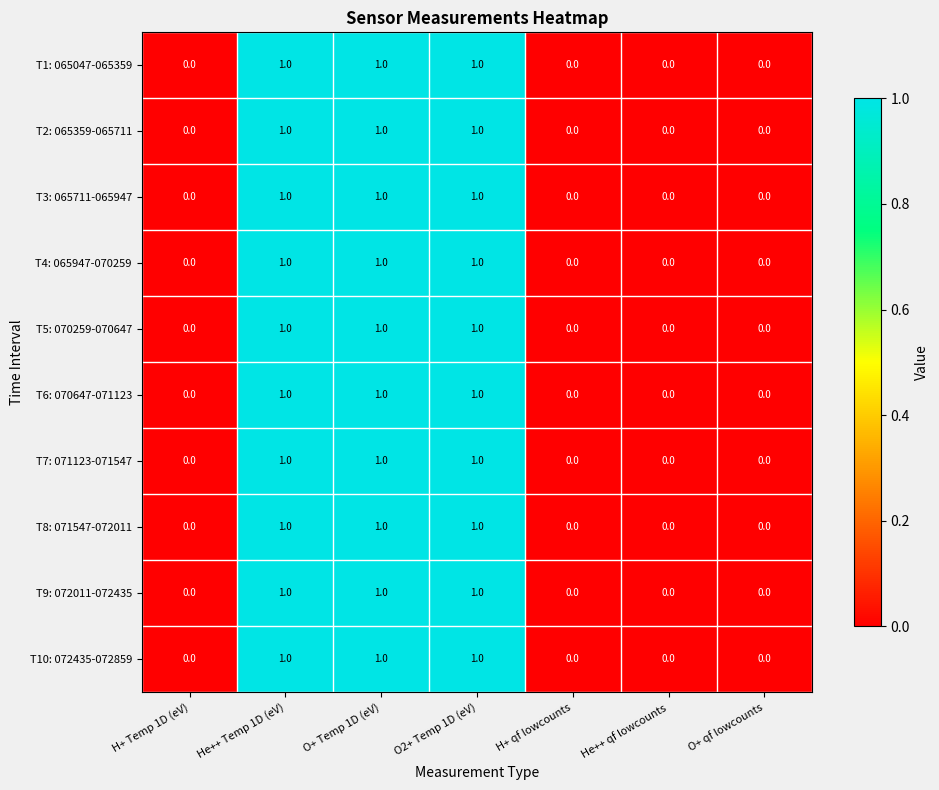

Is the value of T8: 071547-072011 at He++ Temp 1D (eV) greater than the value of T3: 065711-065947 at H+ Temp 1D (eV)?

Yes